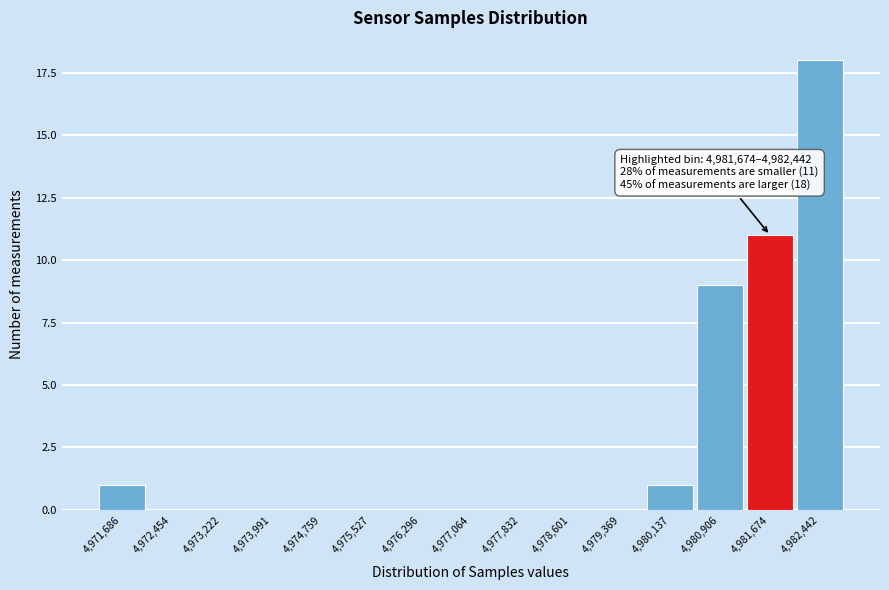

Reading left to right, what are all the values shown in this chart?

4,971,686=1	4,972,454=0	4,973,222=0	4,973,991=0	4,974,759=0	4,975,527=0	4,976,296=0	4,977,064=0	4,977,832=0	4,978,601=0	4,979,369=0	4,980,137=1	4,980,906=9	4,981,674=11	4,982,442=18